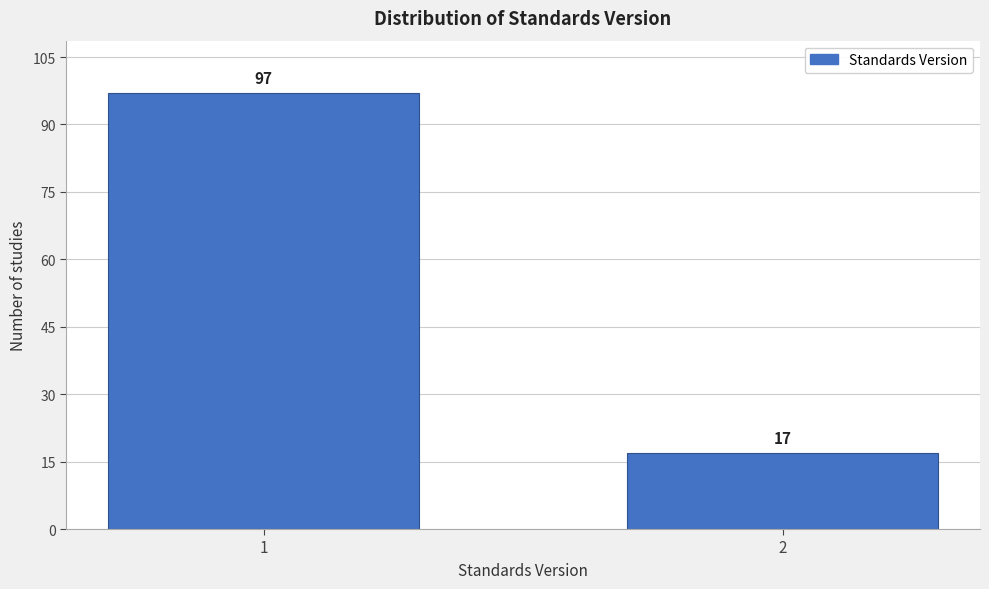

Reading left to right, what are all the values shown in this chart?

1=97	2=17